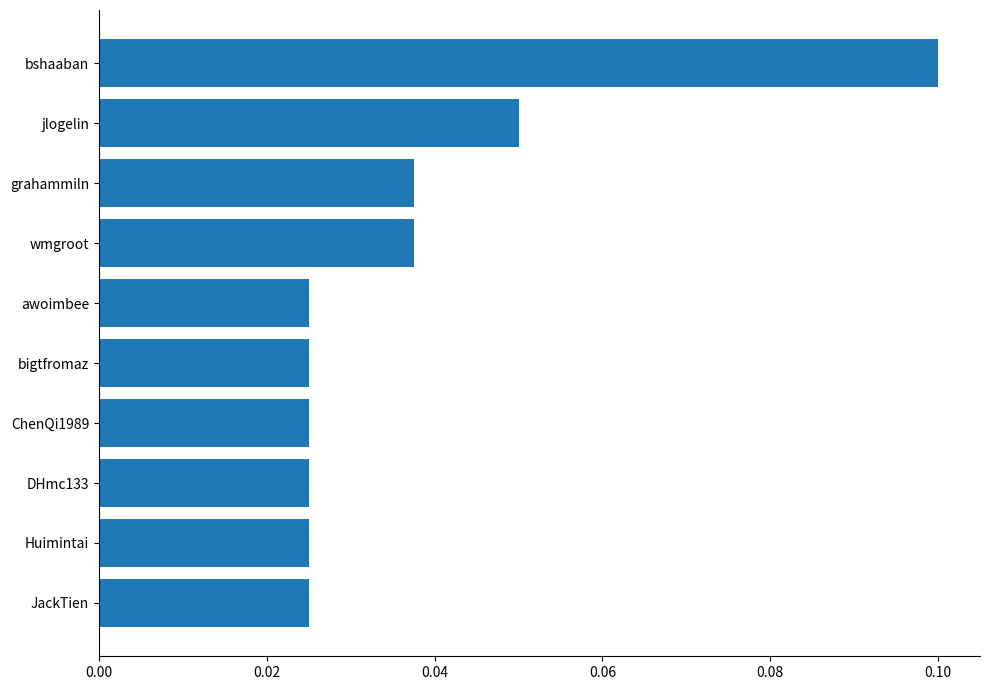

At which category does the chart reach its peak across all series?

bshaaban